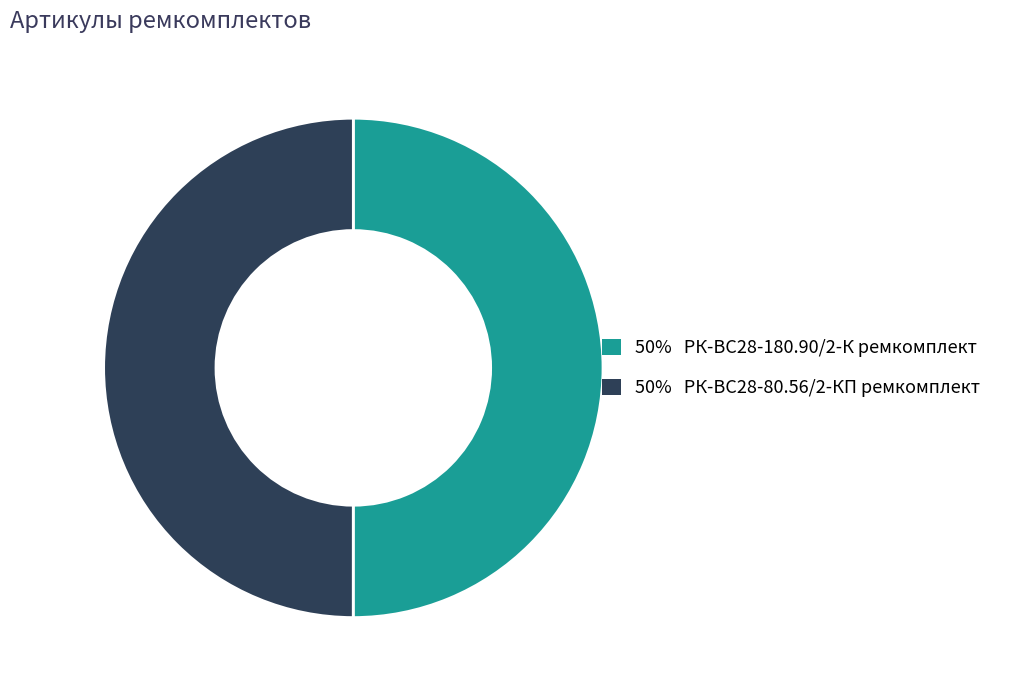

How many slices are in this pie chart?

2